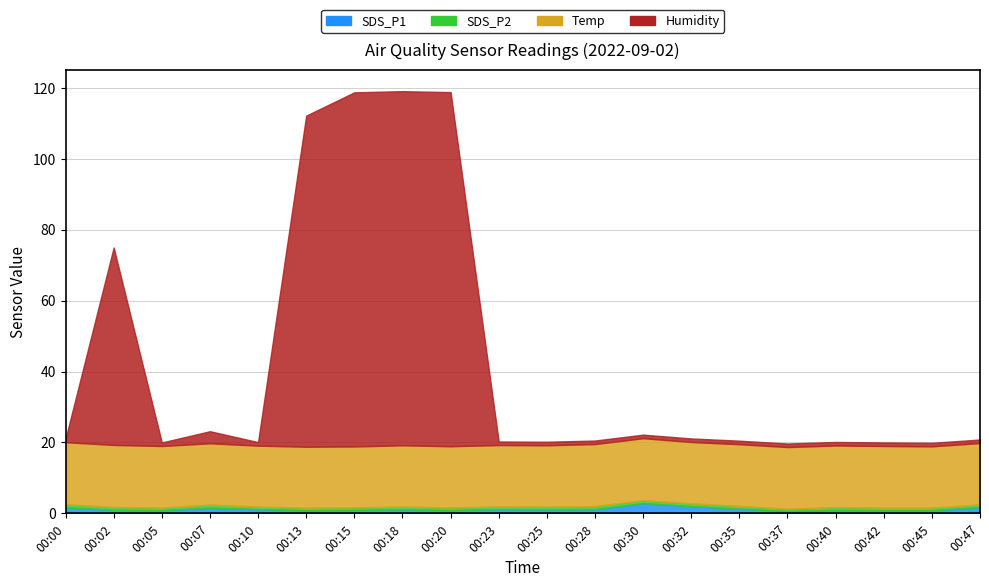

Rank the series at 00:28 from lowest to highest value.

SDS_P2, Humidity, SDS_P1, Temp